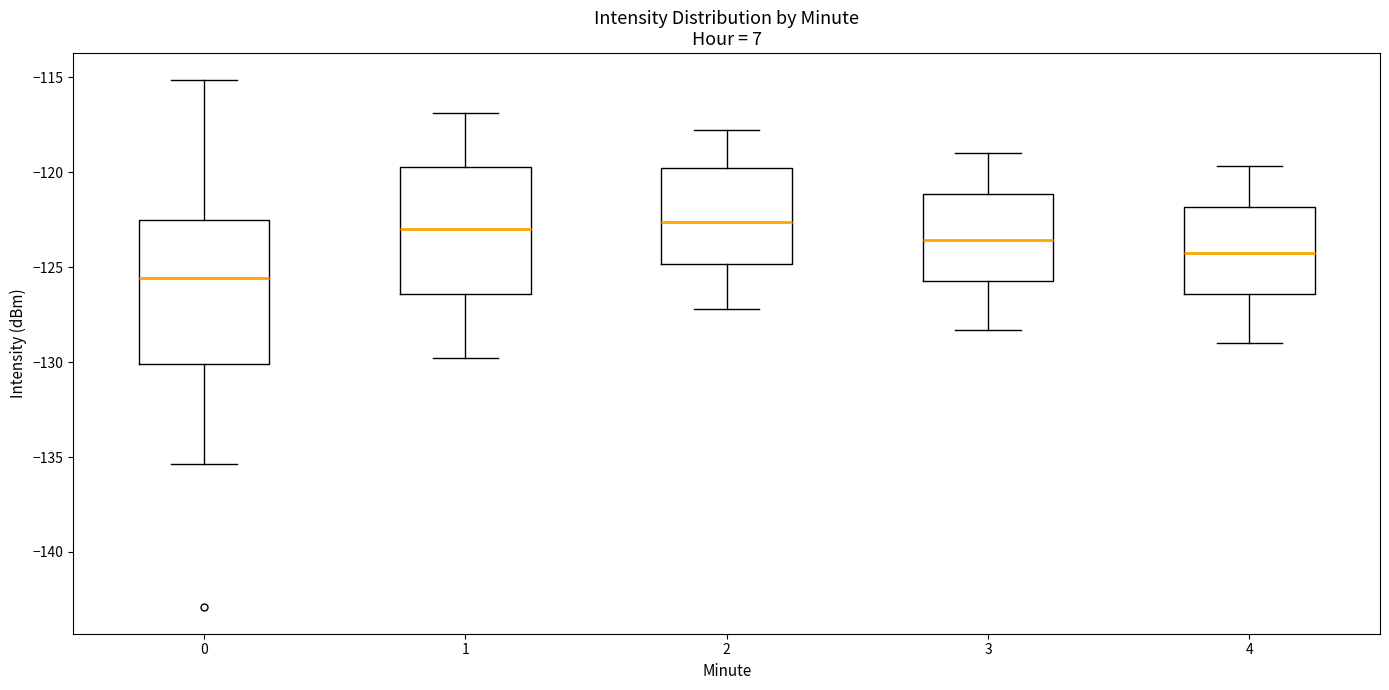

Reading left to right, read every box against the y-axis: the position of its median line, the range the box covers, and the ends of its whiskers. The values are not printed on the chart, so give them approximately, as read against the axis.

0: median -125.5, box -130.0 to -122.5, whiskers -135.5 to -115.0
1: median -123.0, box -126.5 to -119.5, whiskers -130.0 to -117.0
2: median -122.5, box -125.0 to -120.0, whiskers -127.0 to -118.0
3: median -123.5, box -125.5 to -121.0, whiskers -128.5 to -119.0
4: median -124.0, box -126.5 to -122.0, whiskers -129.0 to -119.5